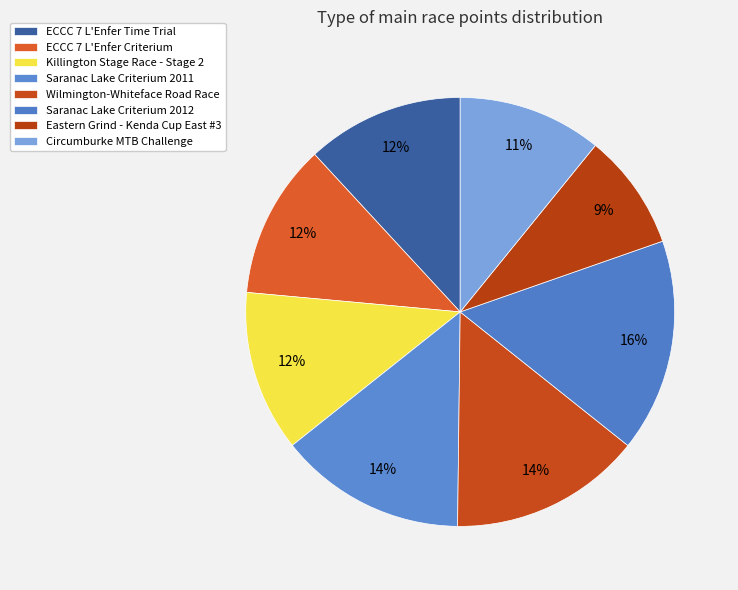

Rank the categories by value from highest to lowest.

Saranac Lake Downtown Criterium 2012, Wilmington-Whiteface Road Race, Saranac Lake Downtown Criterium, Killington Stage Race - Stage 2, ECCC 7 L'Enfer du Nord Time Trial, ECCC 7 L'Enfer du Nord Criterium, Circumburke MTB Challenge, The Eastern Grind - Kenda Cup East #3